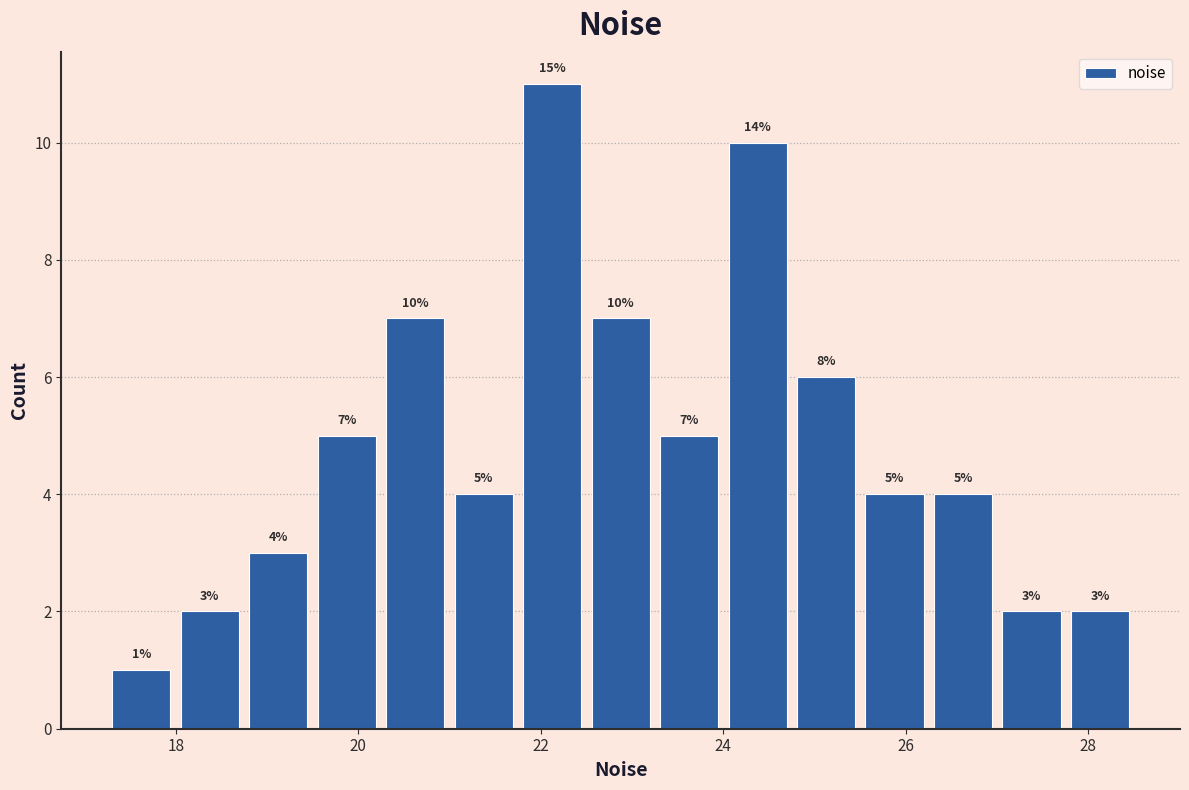

Around what value on the x-axis is the tallest bar? Give the approximate position of its centre, as read against the axis.

22.2